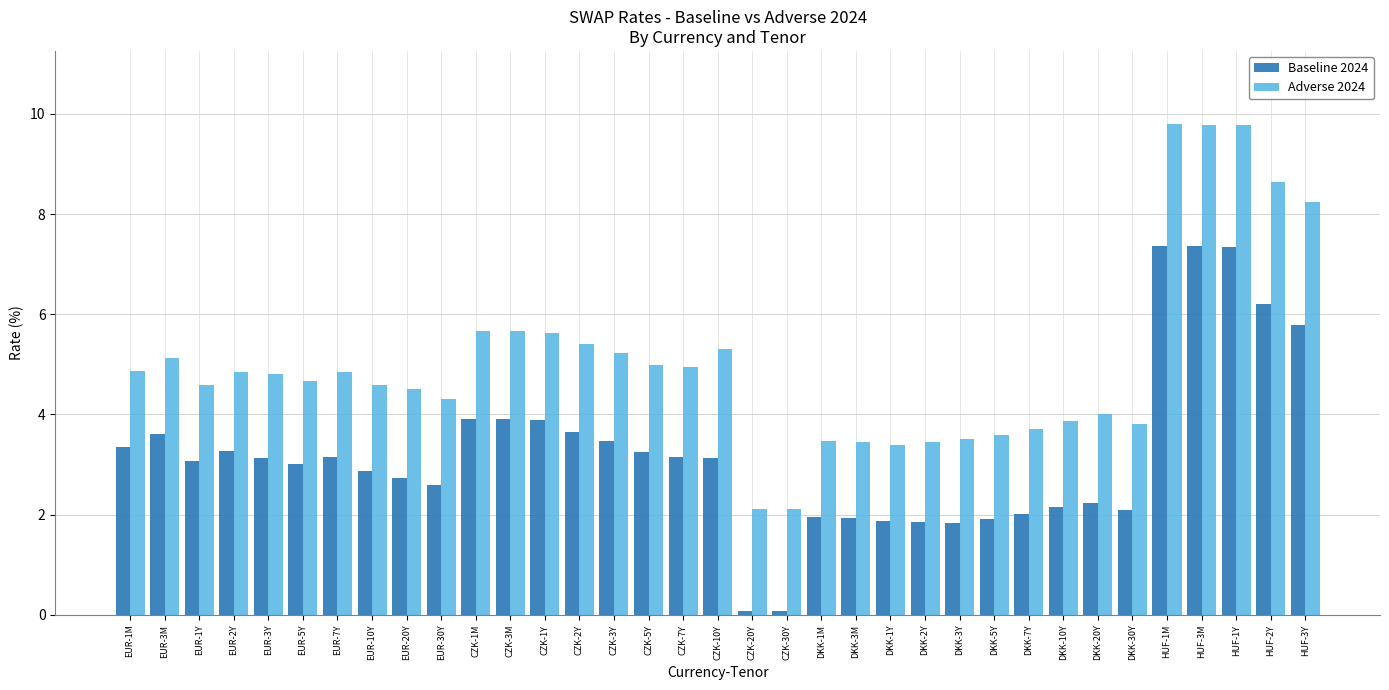

At how many categories does at least one series exceed 7?

5